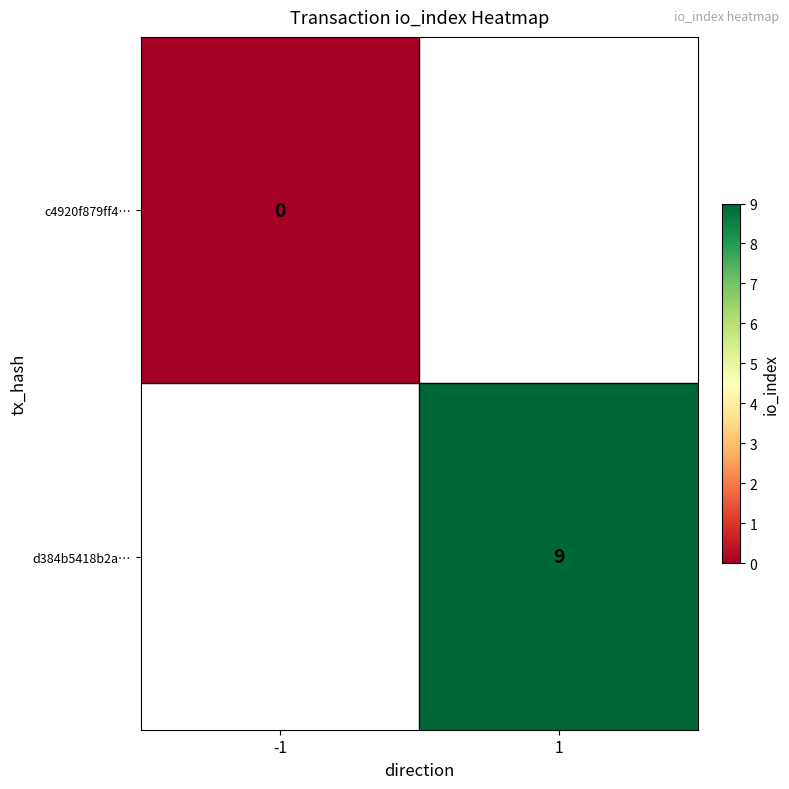

Is it true that d384b5418b2a… equals 4 at 1?

False